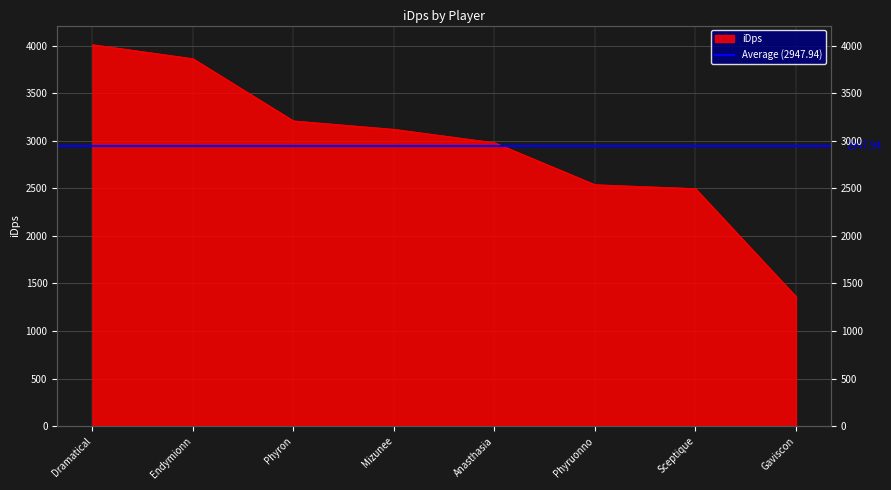

Rank the categories by value from lowest to highest.

Gaviscon, Sceptique, Phyruonno, Anasthasia, Mizunee, Phyron, Endymionn, Dramatical